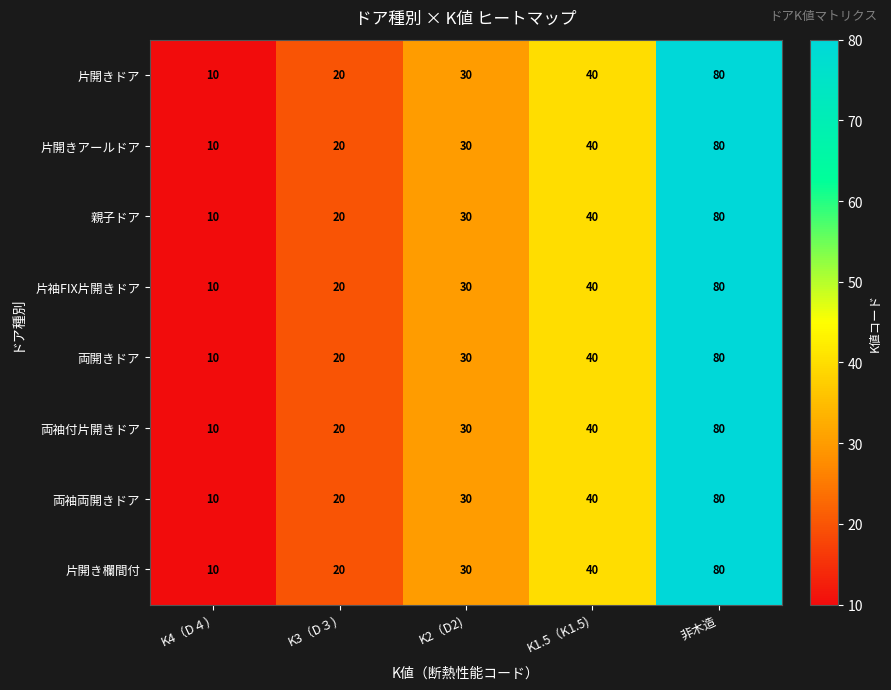

What is the difference between the 親子ドア values at K2（D2) and 非木造?

50